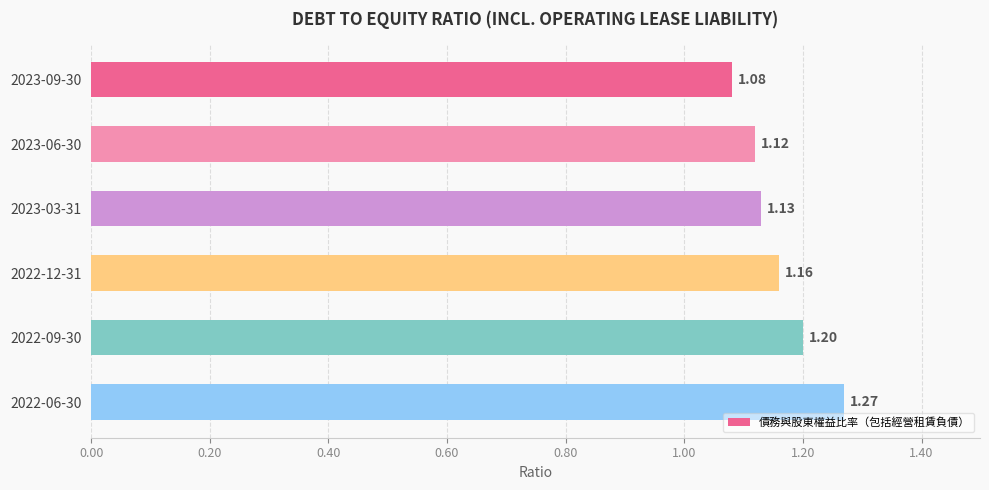

What is the change in value from 2023-09-30 to 2022-12-31?

+0.1